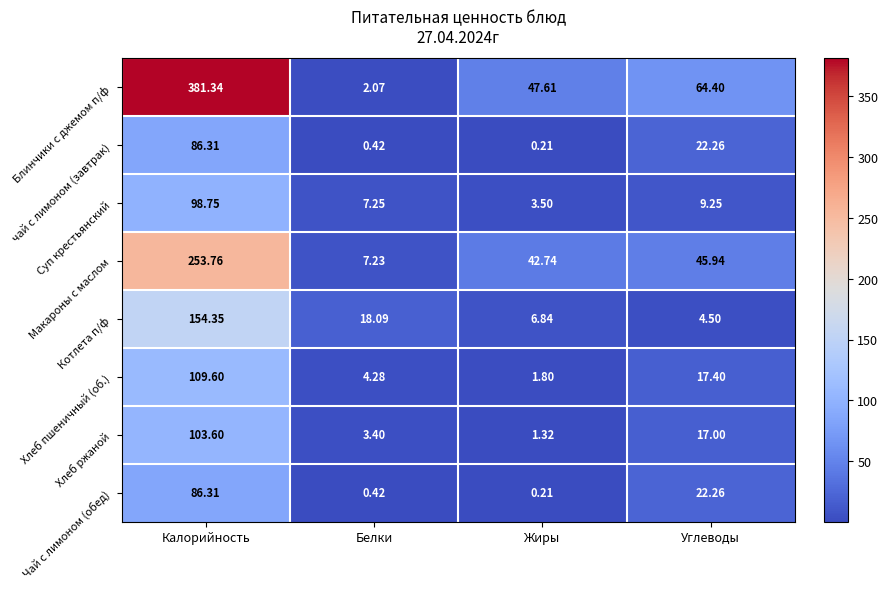

Which label corresponds to the smallest value in the chart?

Жиры